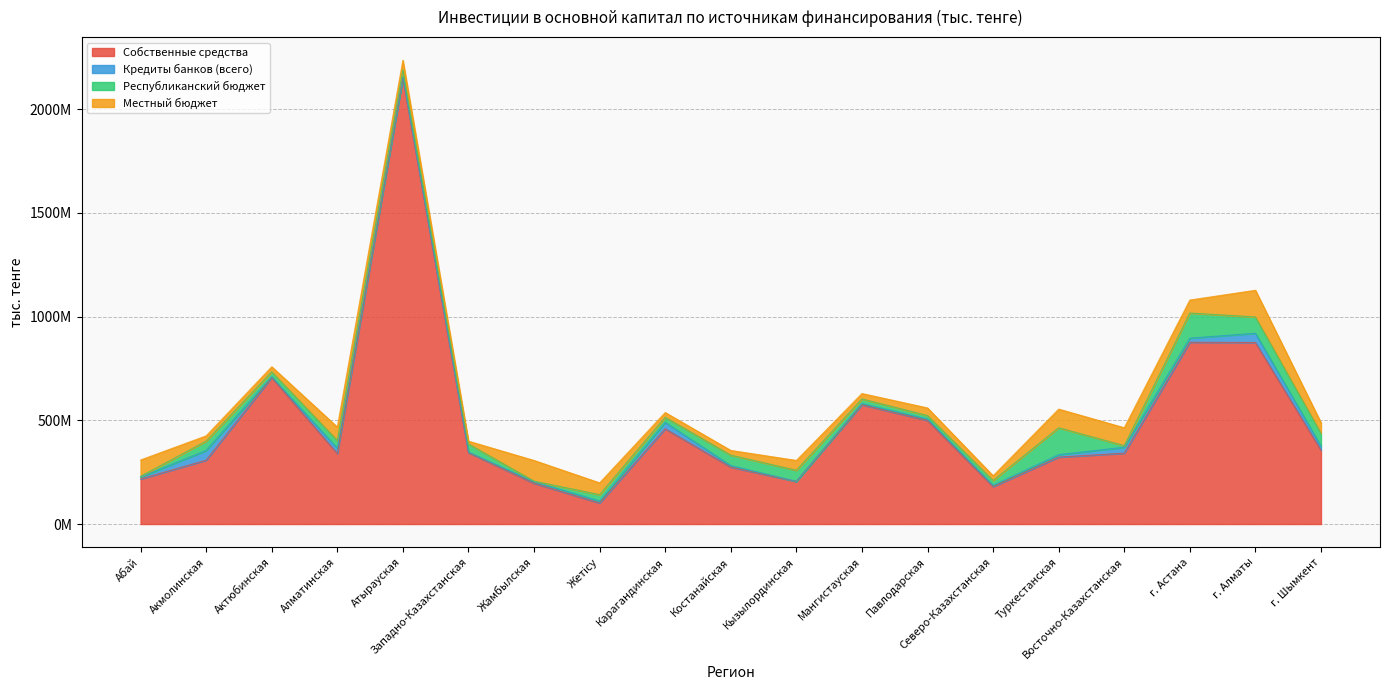

At how many categories does at least one series exceed 156658069?

18